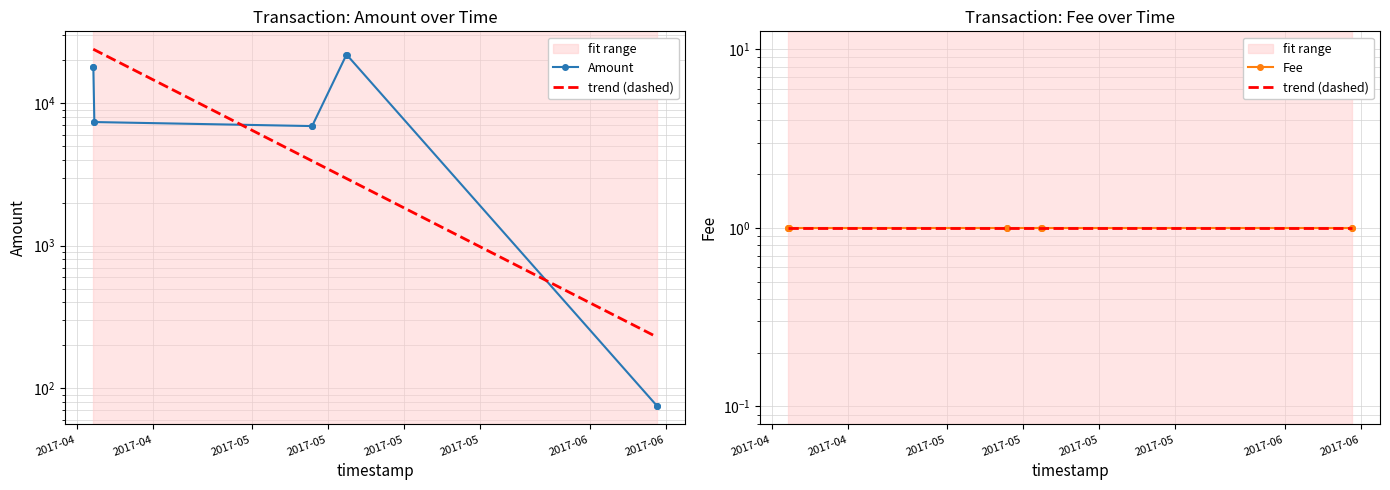

Which series has the largest total across all categories?

Amount